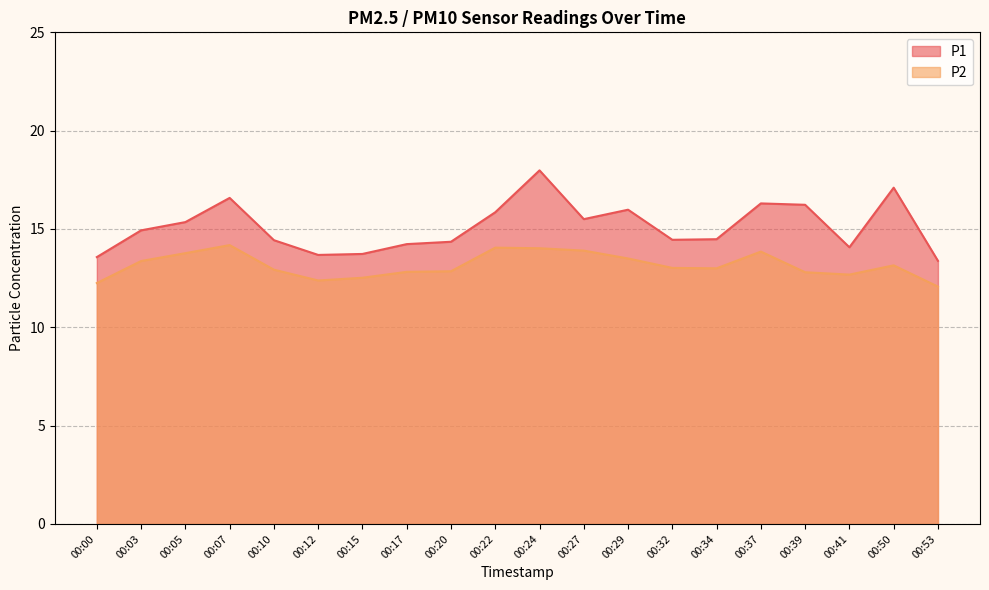

Where does the P1 series first go above 14?

00:03